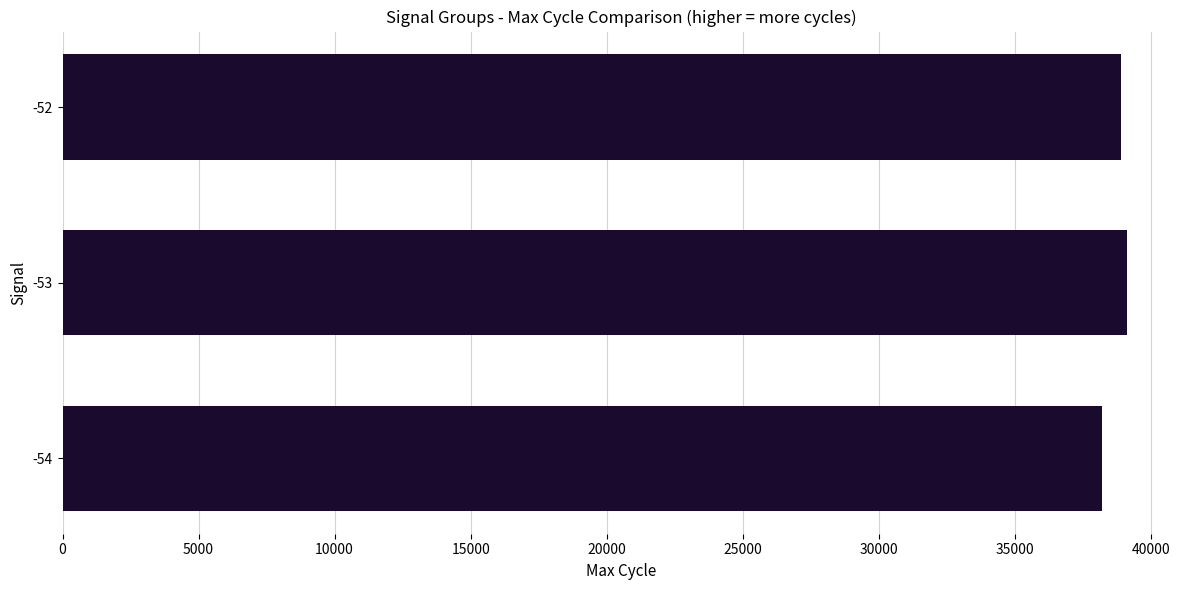

What is the sum of all values?

116212